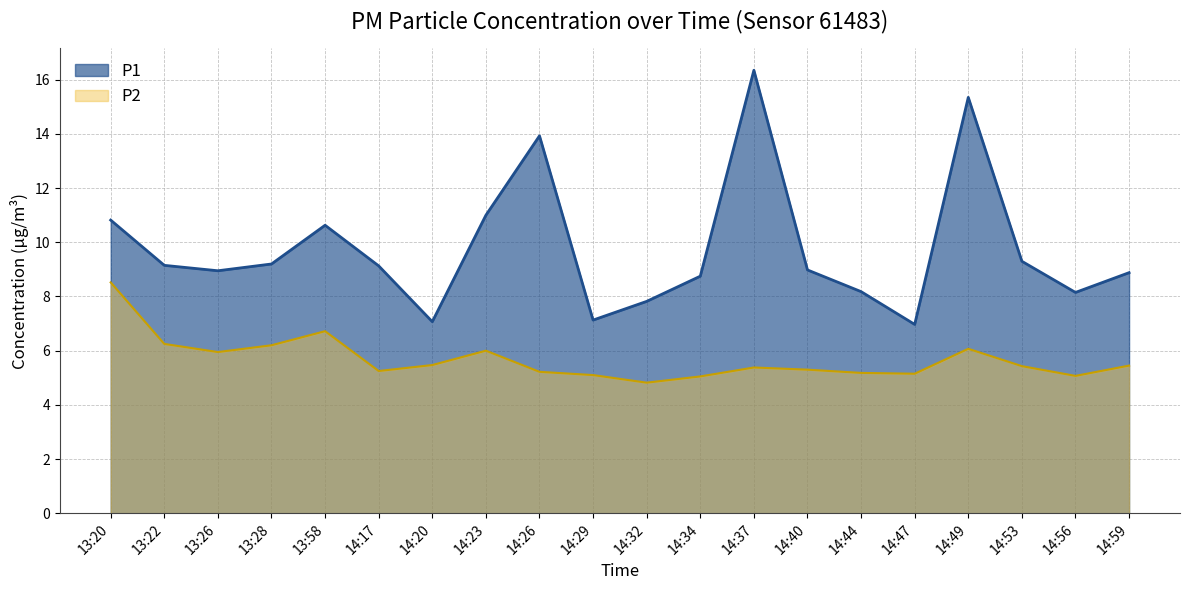

True or false: P2 and P1 cross at least once.

False